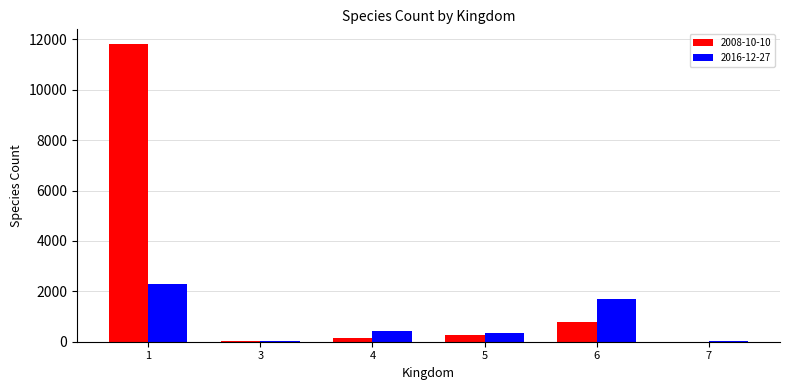

Where does the 2008-10-10 series first go above 268?

1